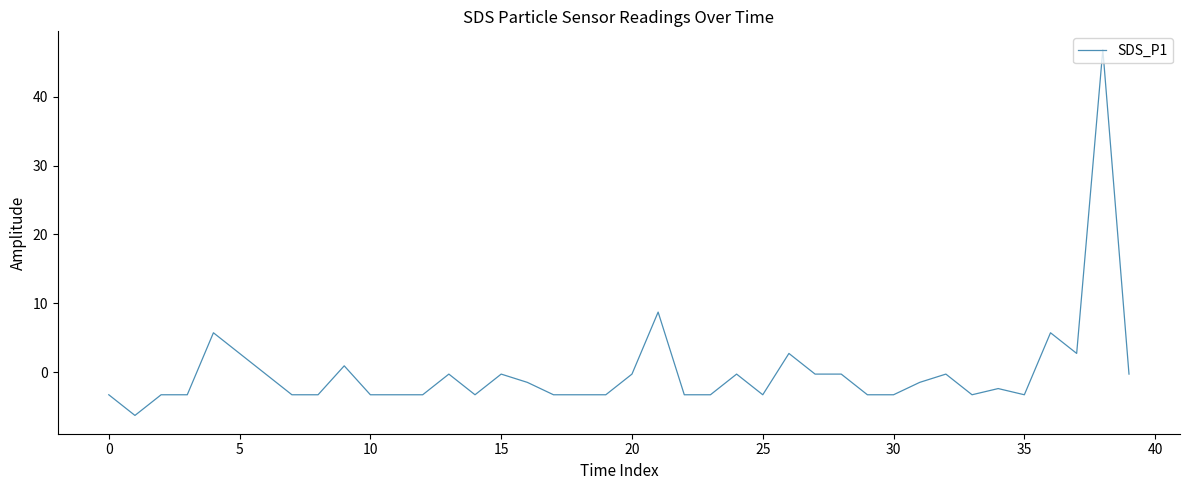

What is the difference between the maximum and minimum values?

53.1